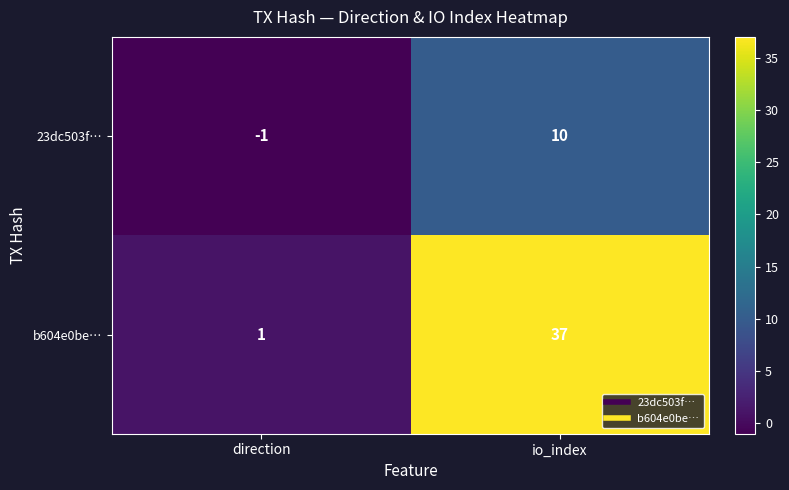

How many values in the 23dc503f… series are below 10?

1